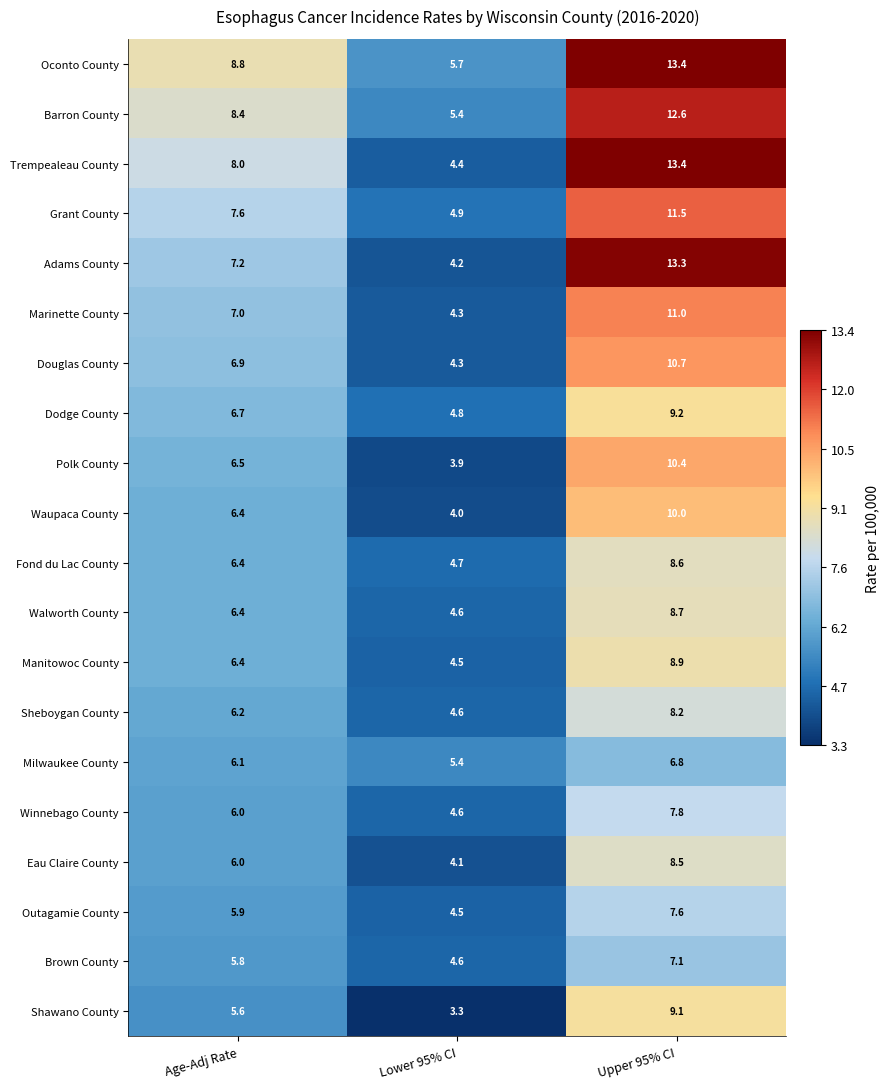

What is the sum of the Trempealeau County values at Age-Adj Rate and Lower 95% CI?

12.4